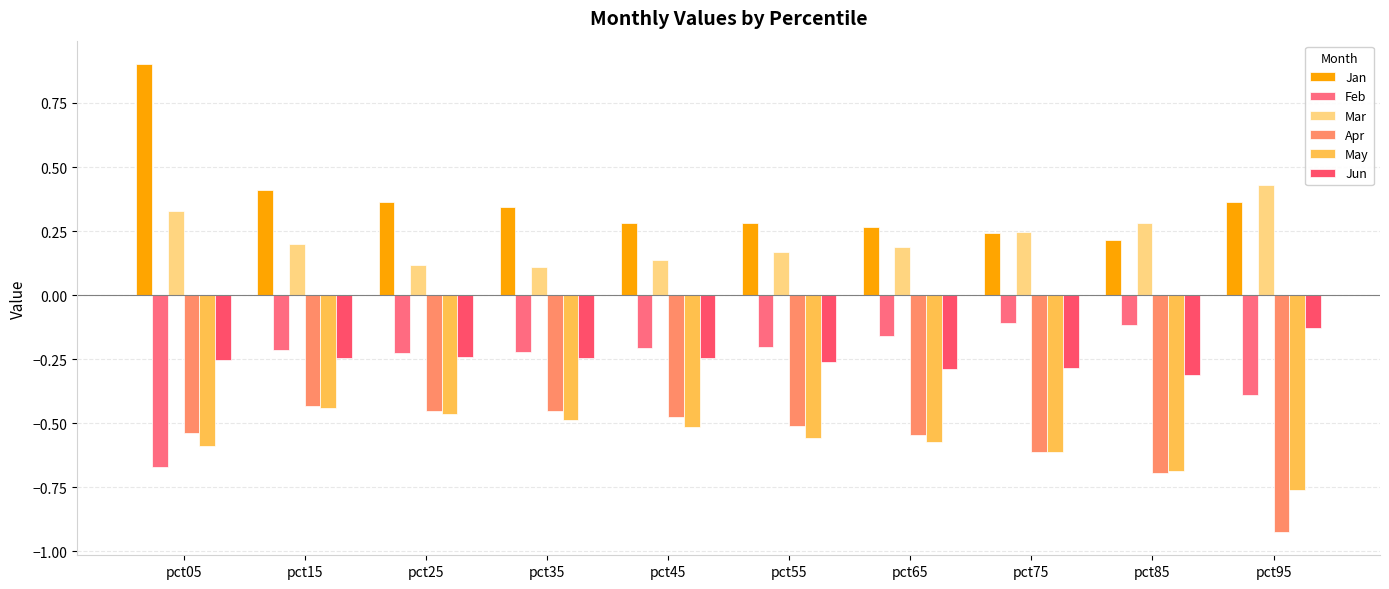

What are all the series names shown in the legend?

Jan, Feb, Mar, Apr, May, Jun